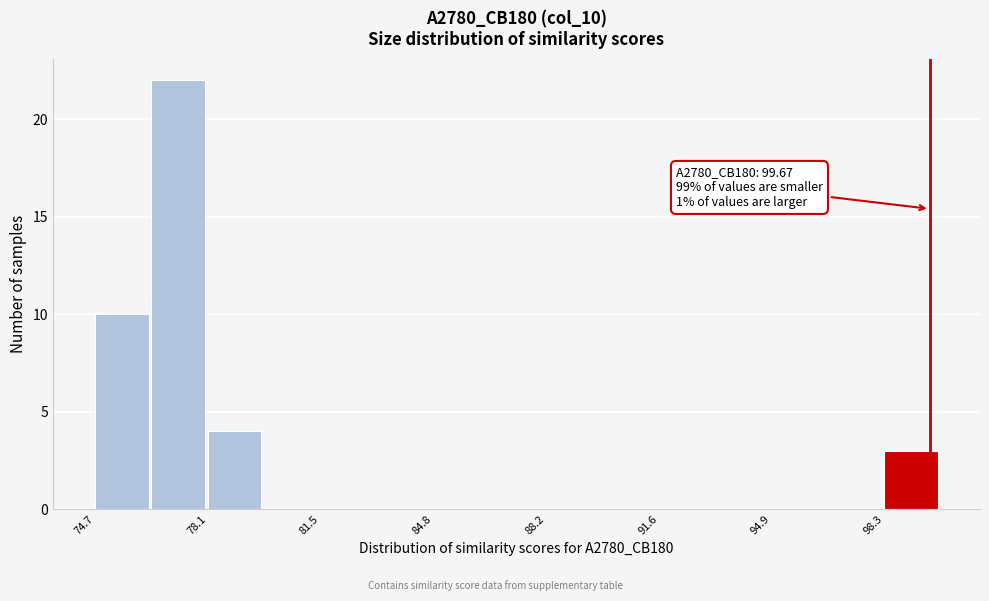

Read against the x-axis, roughly where is the centre of the tallest bar?

77.0